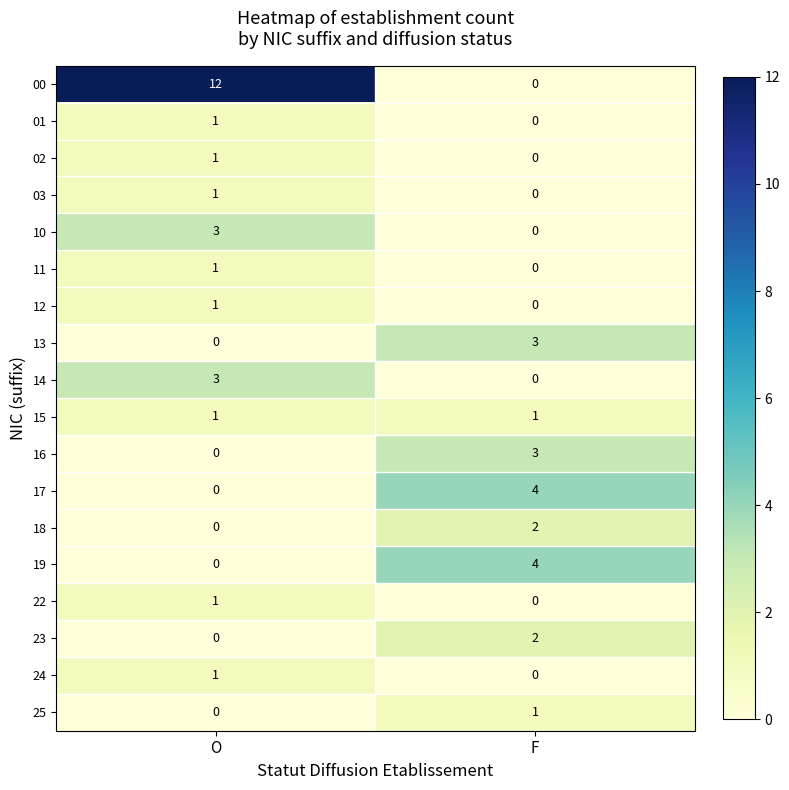

Rank the categories by 10 value from lowest to highest.

F, O